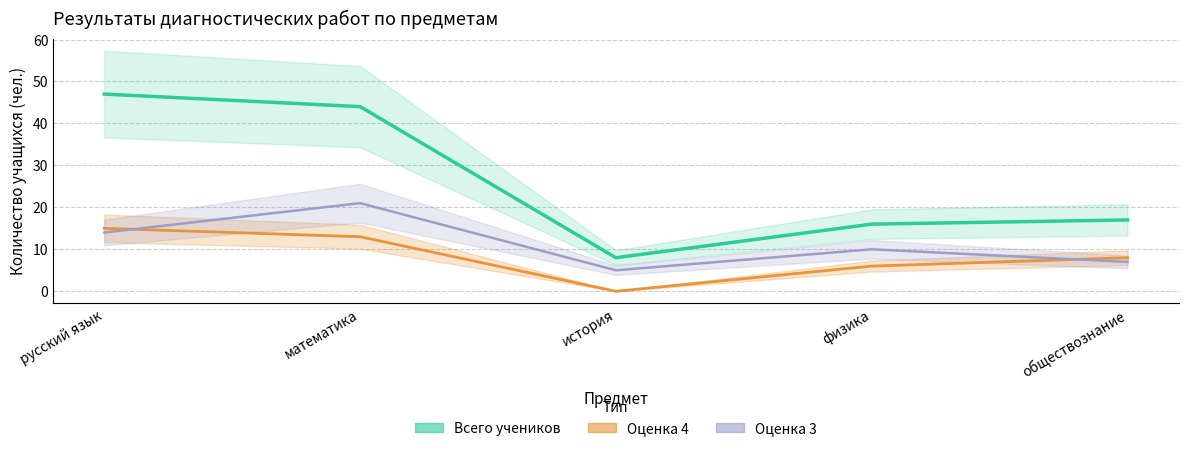

Is it true that Всего учеников equals 47 at русский язык?

True